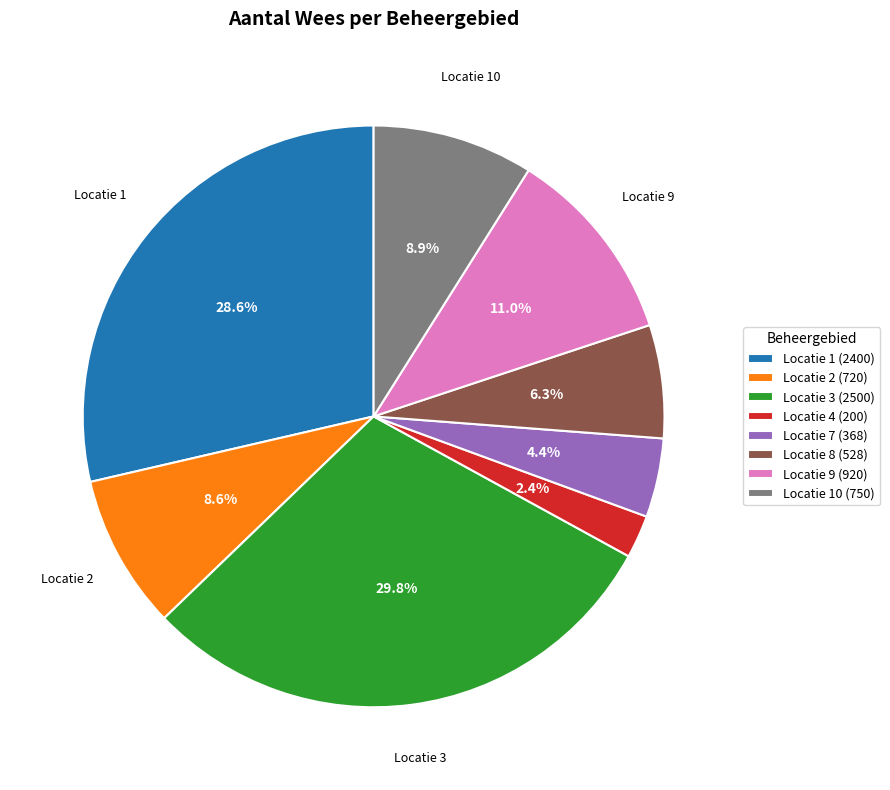

To the nearest percent, what is the average slice percentage?

12%